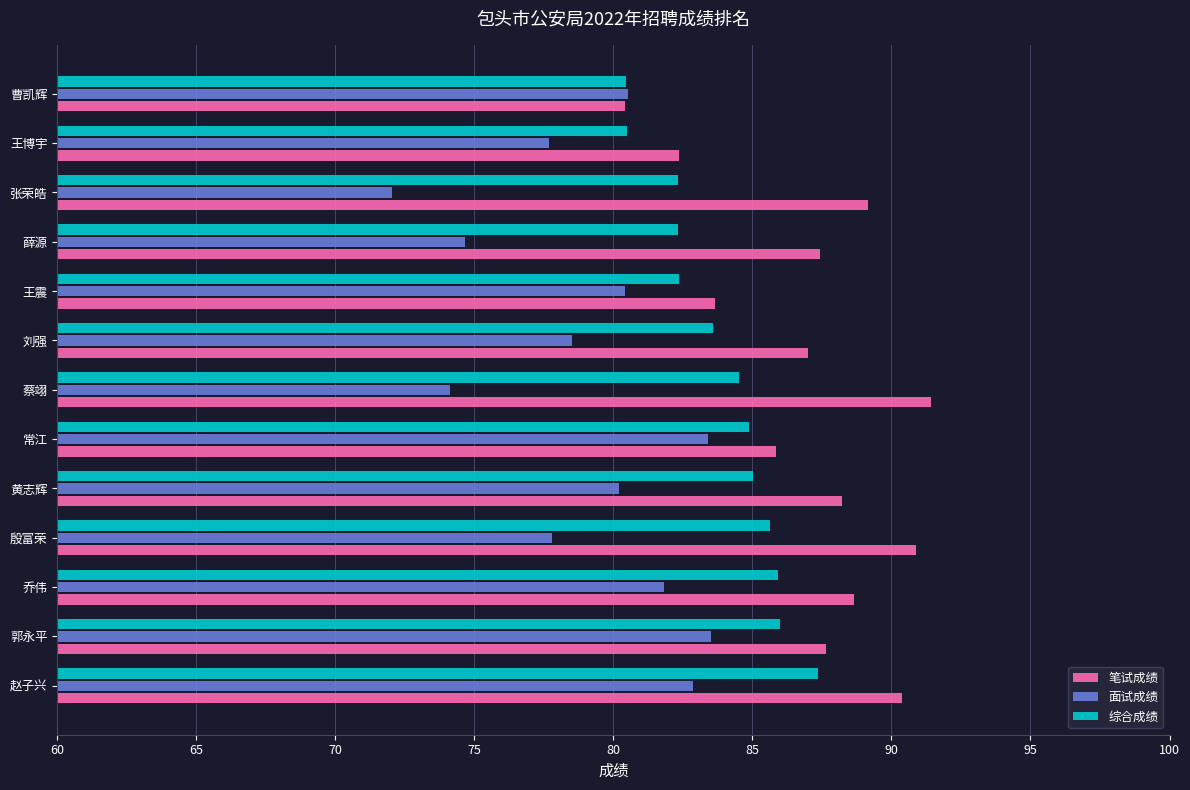

Which series has the largest total across all categories?

笔试成绩